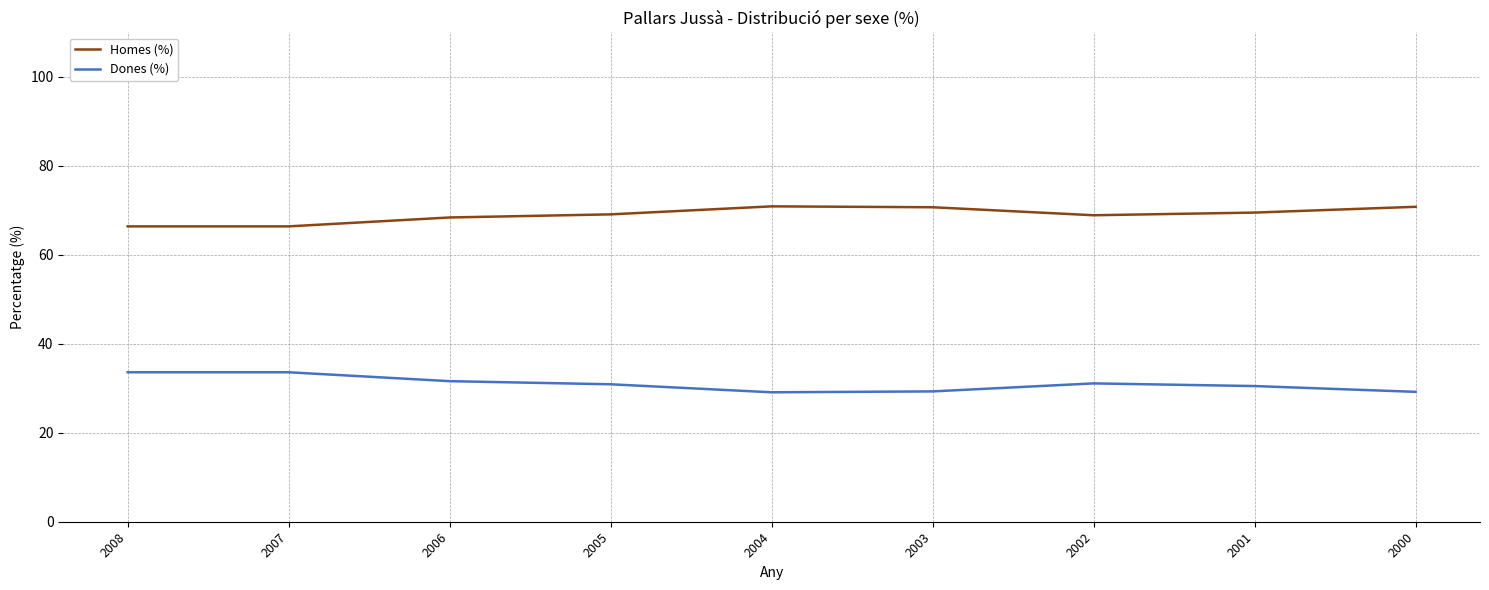

What is the maximum value shown in the chart?

70.9